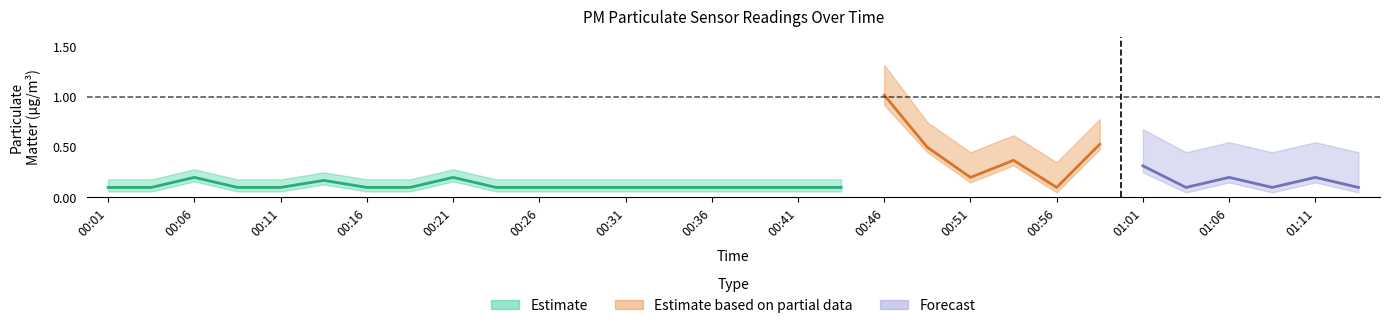

Reading left to right, list all the values displayed in this chart.

P1: 0.1	0.1	0.2	0.1	0.1	0.2	0.1	0.1	0.2	0.1	0.1	0.1	0.1	0.1	0.1	0.1	0.1	0.1	1.1	0.5	0.2	0.4	0.1	0.5	0.3	0.1	0.2	0.1	0.2	0.1
P2: 0.1	0.1	0.2	0.1	0.1	0.2	0.1	0.1	0.2	0.1	0.1	0.1	0.1	0.1	0.1	0.1	0.1	0.1	1.0	0.5	0.2	0.4	0.1	0.5	0.3	0.1	0.2	0.1	0.2	0.1